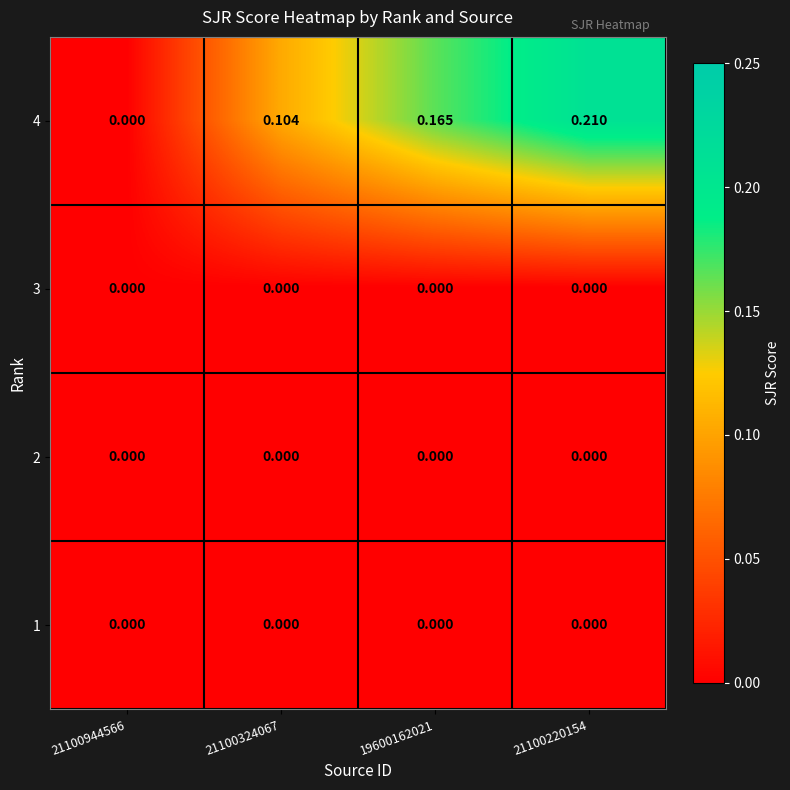

Reading right to left, transcribe all the data shown in this chart.

4: 21100220154=0.2	19600162021=0.2	21100324067=0.1	21100944566=0.0
3: 21100220154=0.0	19600162021=0.0	21100324067=0.0	21100944566=0.0
2: 21100220154=0.0	19600162021=0.0	21100324067=0.0	21100944566=0.0
1: 21100220154=0.0	19600162021=0.0	21100324067=0.0	21100944566=0.0